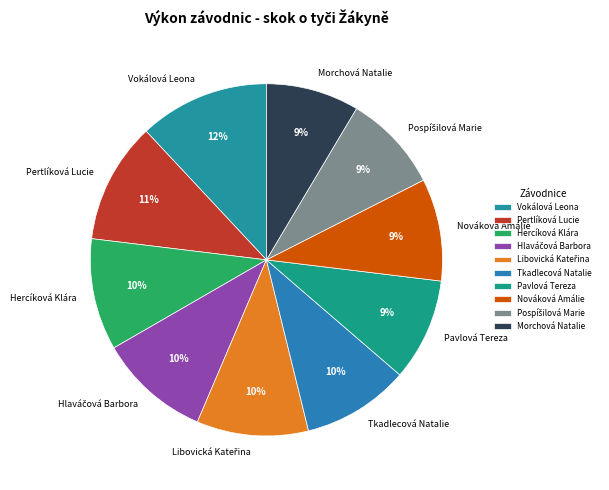

True or false: Pertlíková Lucie accounts for 11% of the total.

True